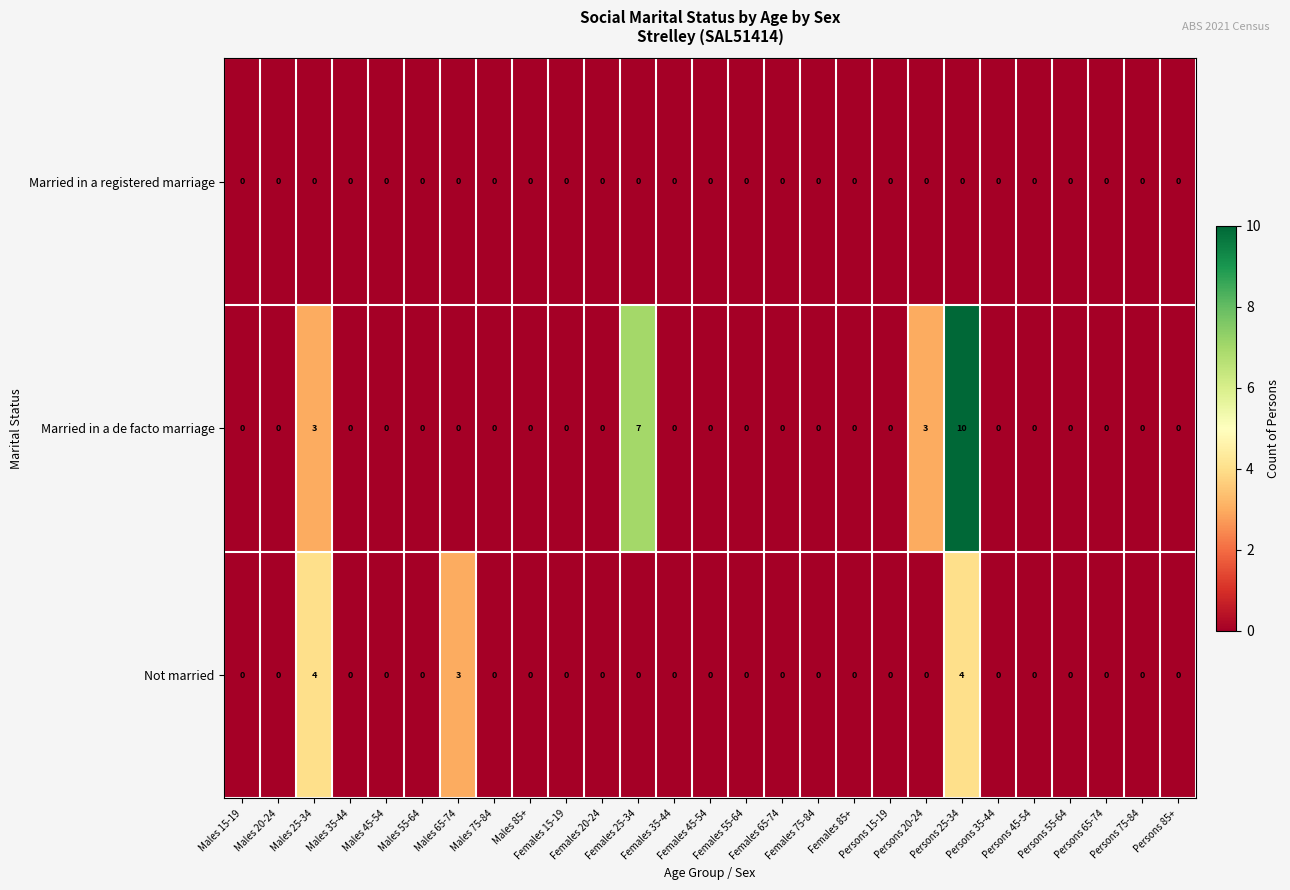

List the series in order of their overall mean, lowest first.

Married in a registered marriage, Not married, Married in a de facto marriage